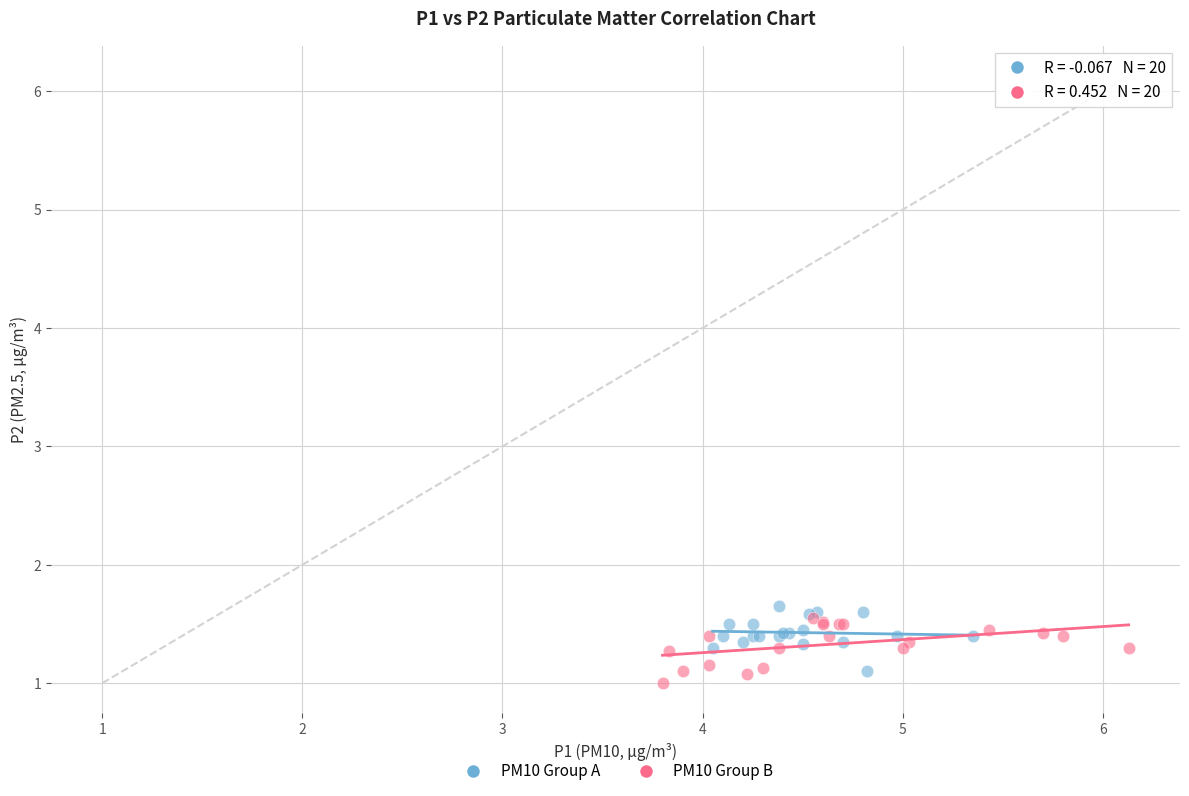

What are all the series names shown in the legend?

PM10 Group A, PM10 Group B